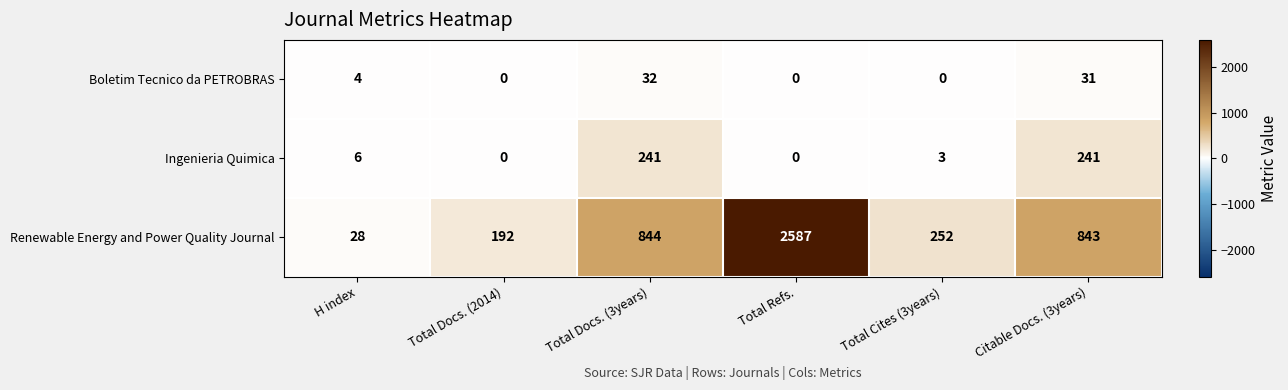

How many values in the Boletim Tecnico da PETROBRAS series are below 4?

3